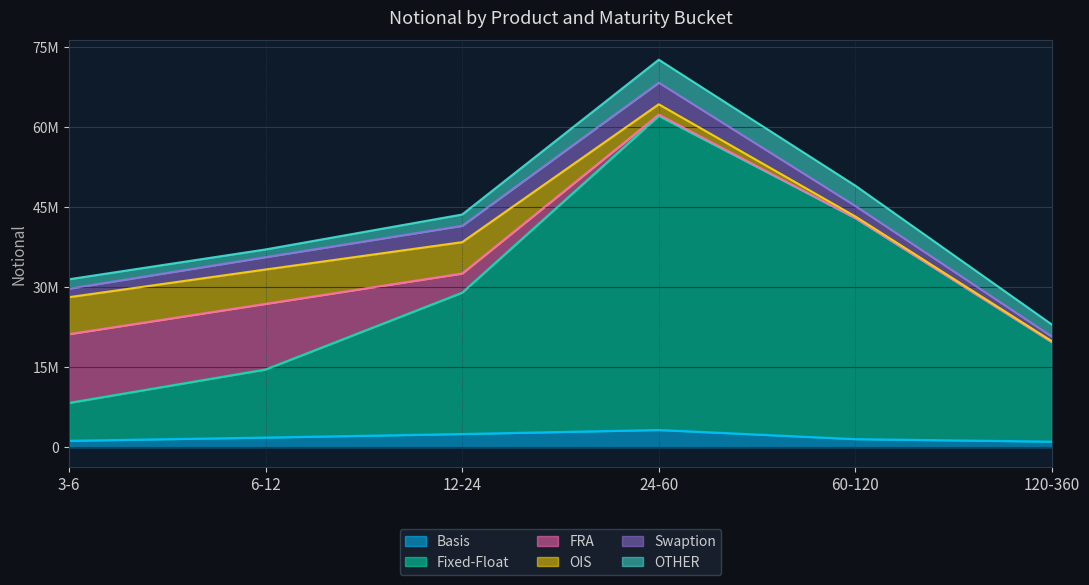

Which series has the largest total across all categories?

Fixed-Float